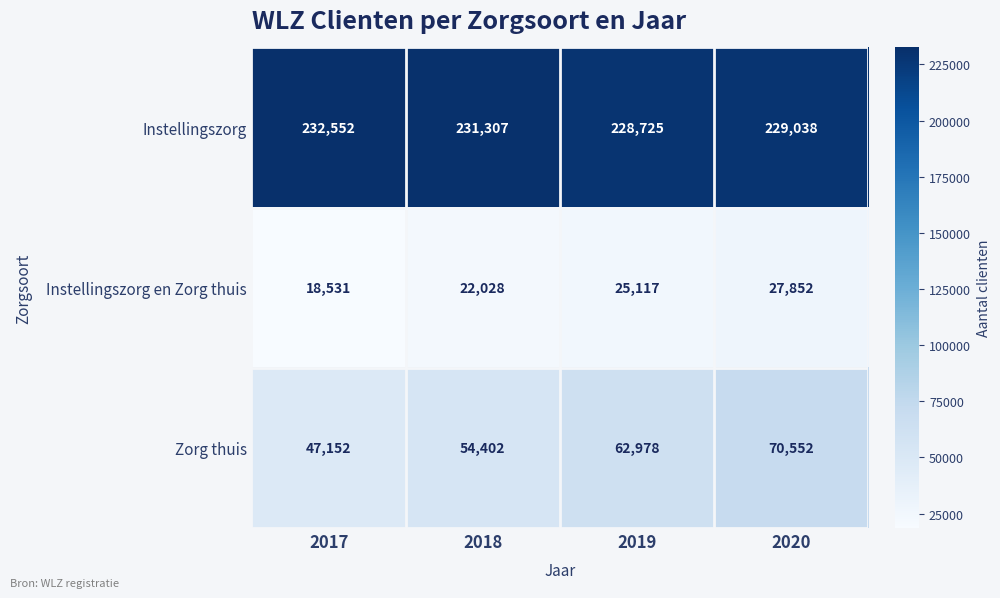

List the labels in order of Instellingszorg value, largest first.

2017, 2018, 2020, 2019